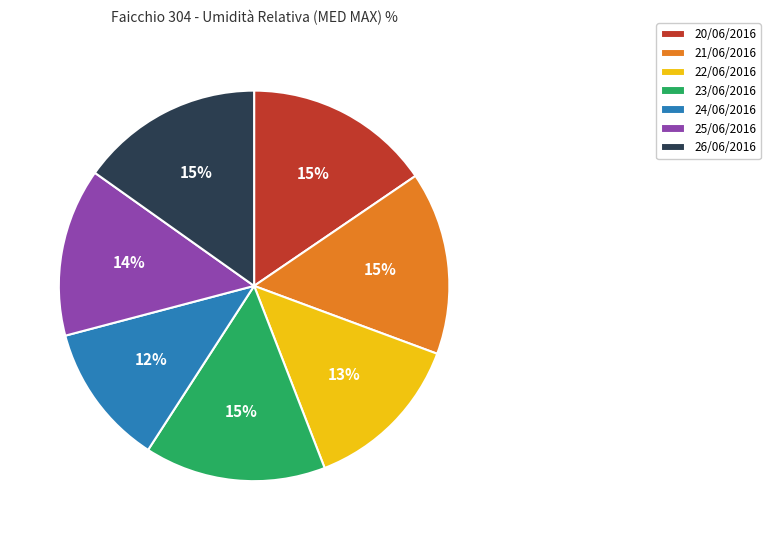

Does any single category account for the majority?

No